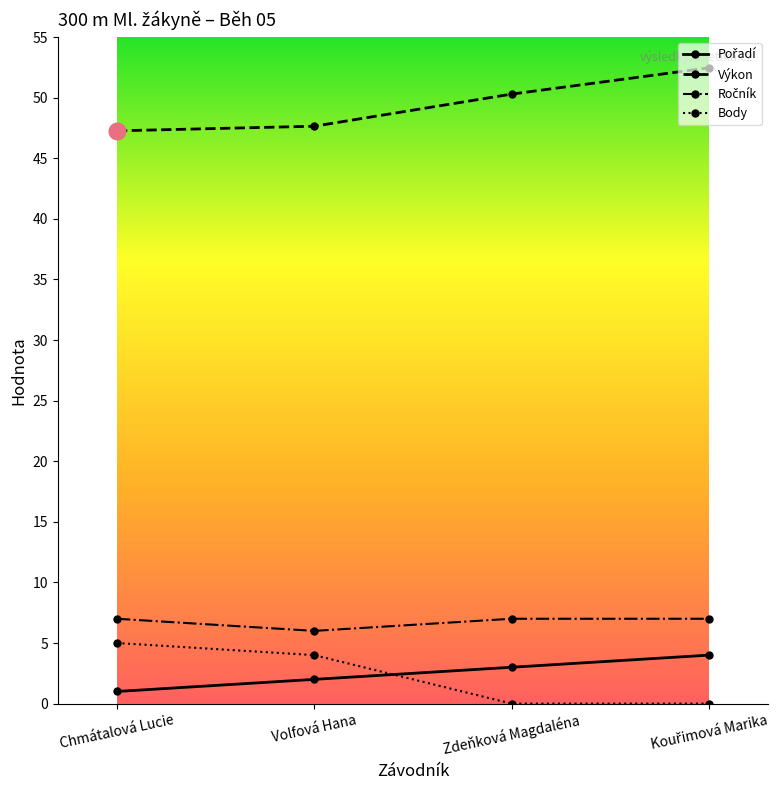

What is the average value of the Výkon series?

49.4